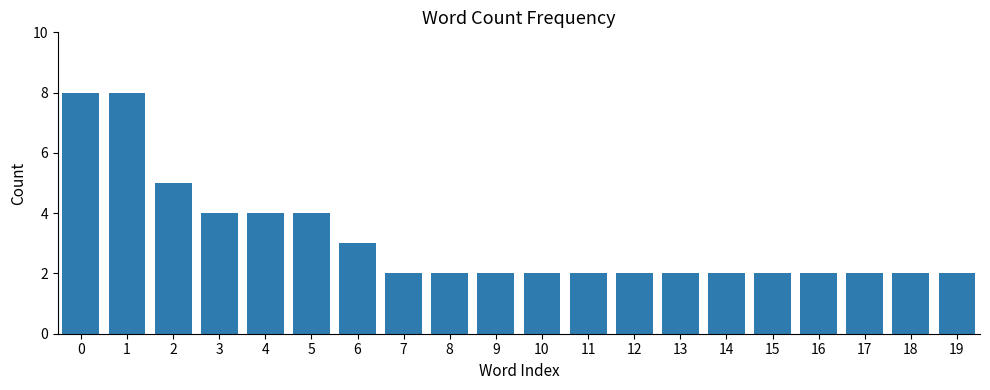

What is the sum of all values?

62